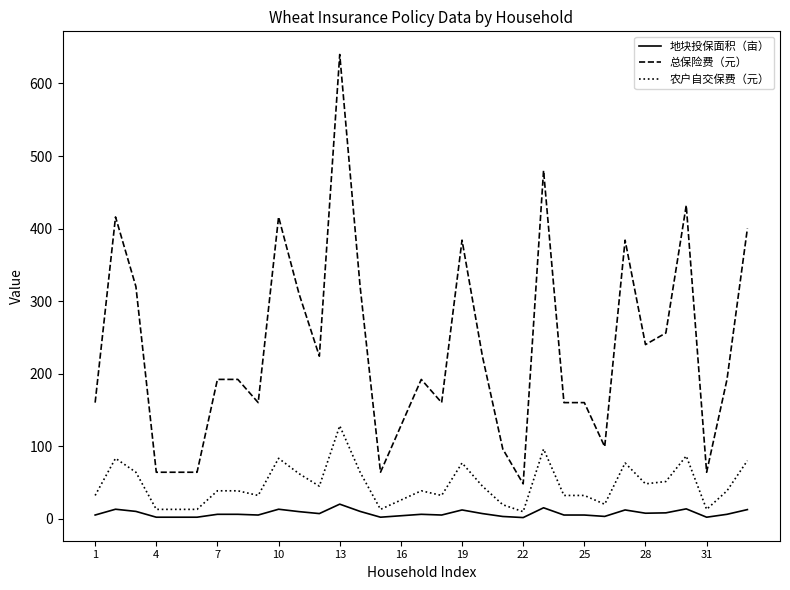

What is the sum of all 地块投保面积（亩） values?

240.8